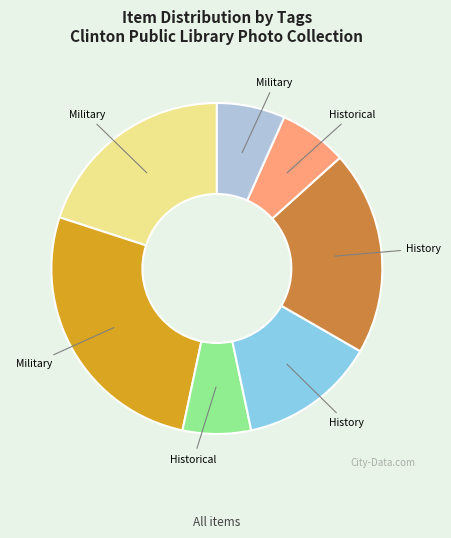

Is there a majority slice in this chart?

No